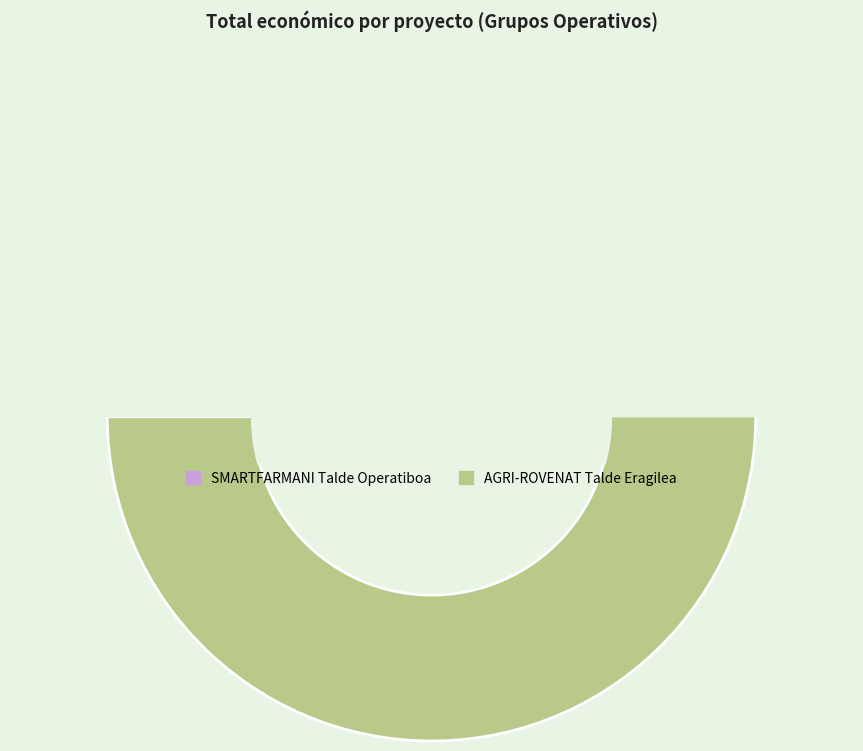

Count the number of slices in the pie.

2